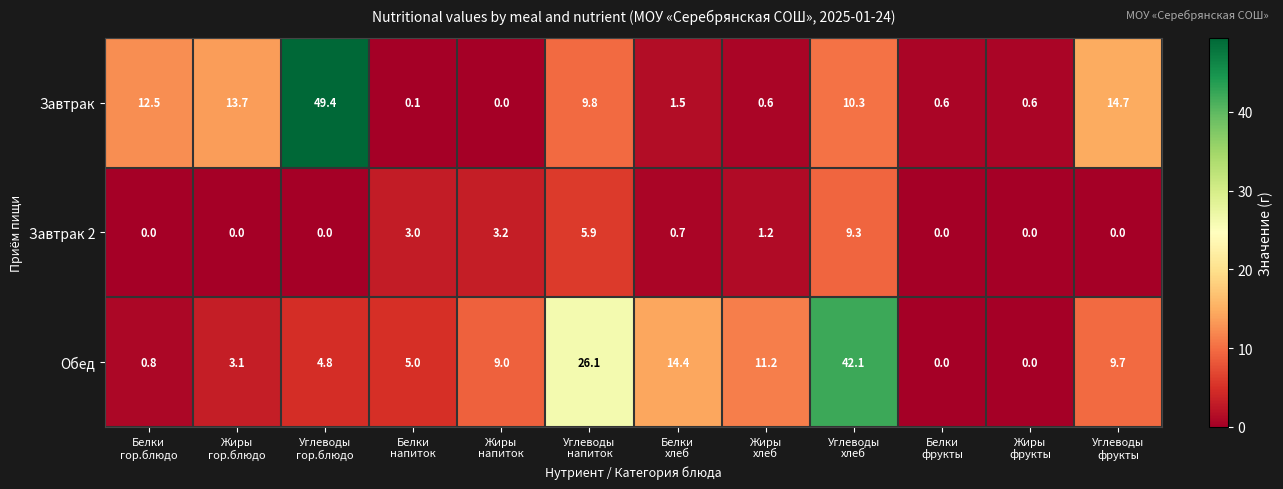

What is the difference between the maximum and minimum values in the Обед series?

42.1